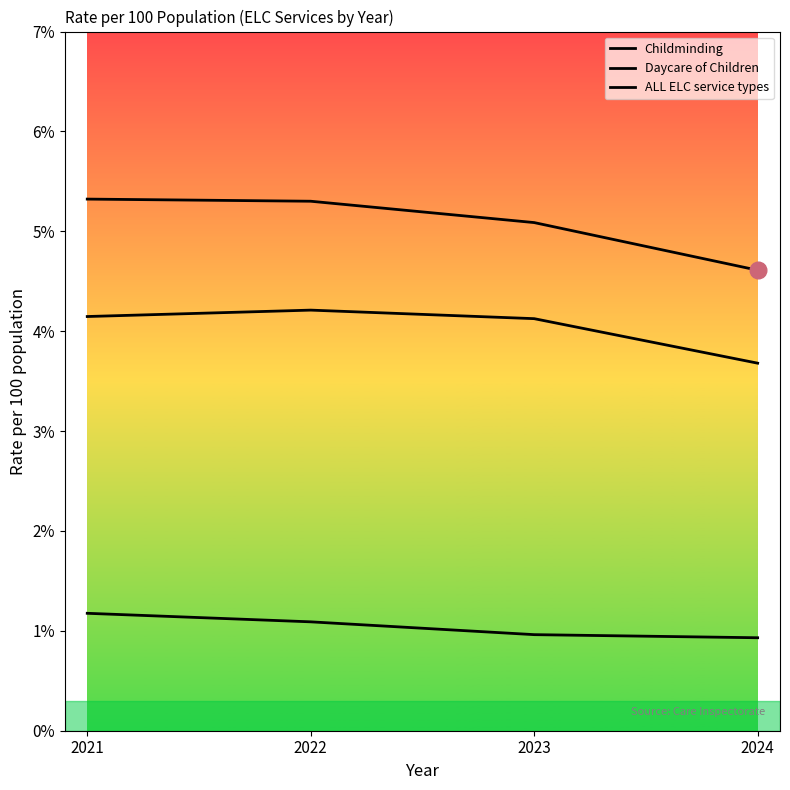

Does the chart have visible grid lines?

No